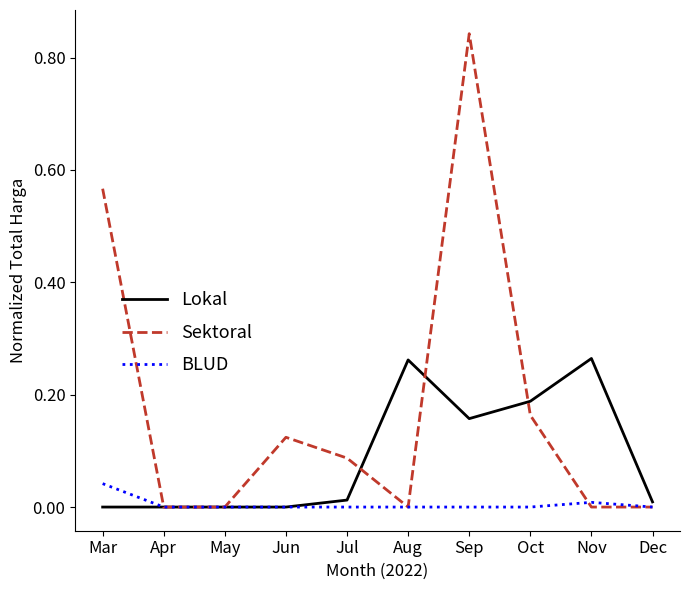

Which series has the largest range (max minus min)?

Sektoral